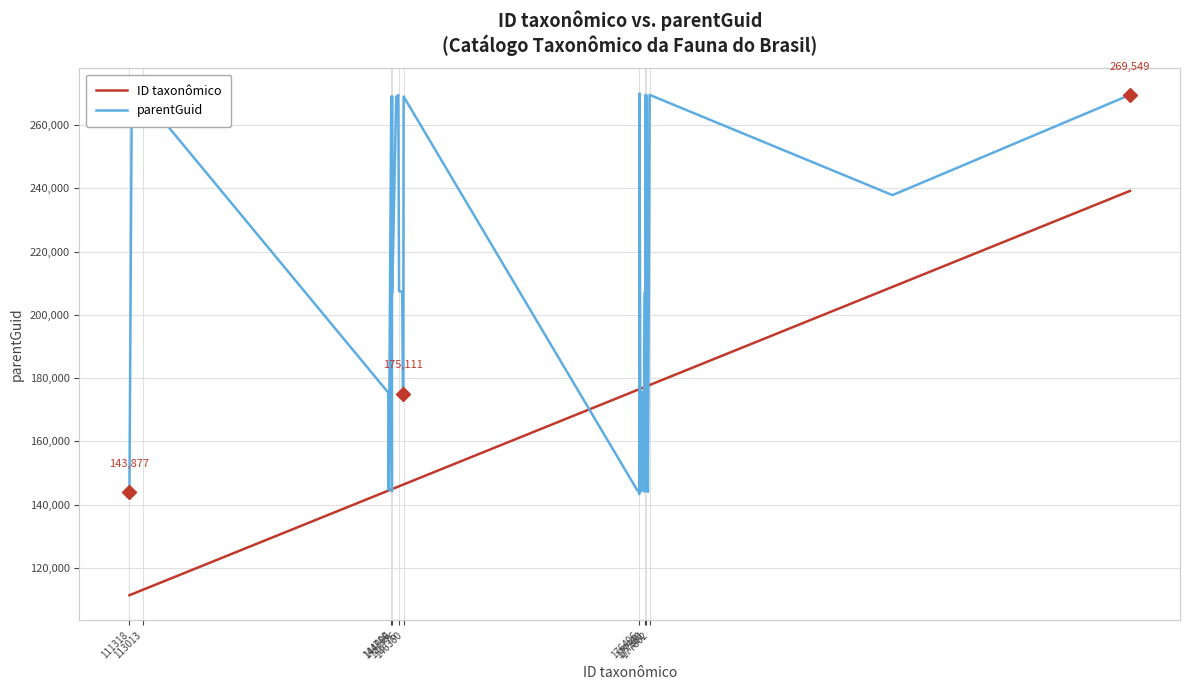

What is the maximum value for ID taxonômico?

239180